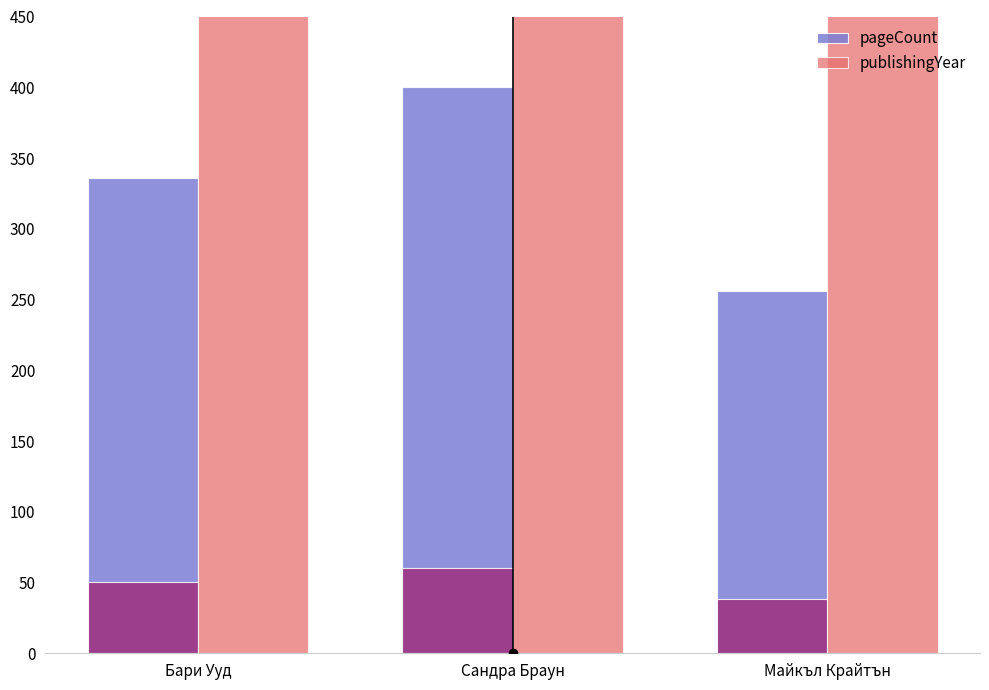

What is the sum of all pageCount values?

992